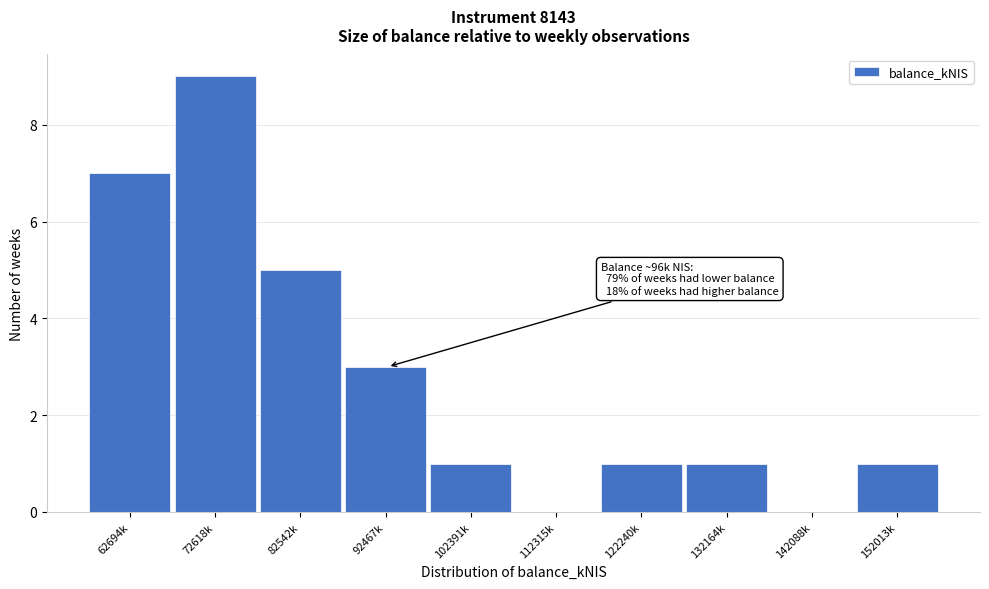

Reading left to right, list all the values displayed in this chart.

62694k=7	72618k=9	82542k=5	92467k=3	102391k=1	112315k=0	122240k=1	132164k=1	142088k=0	152013k=1